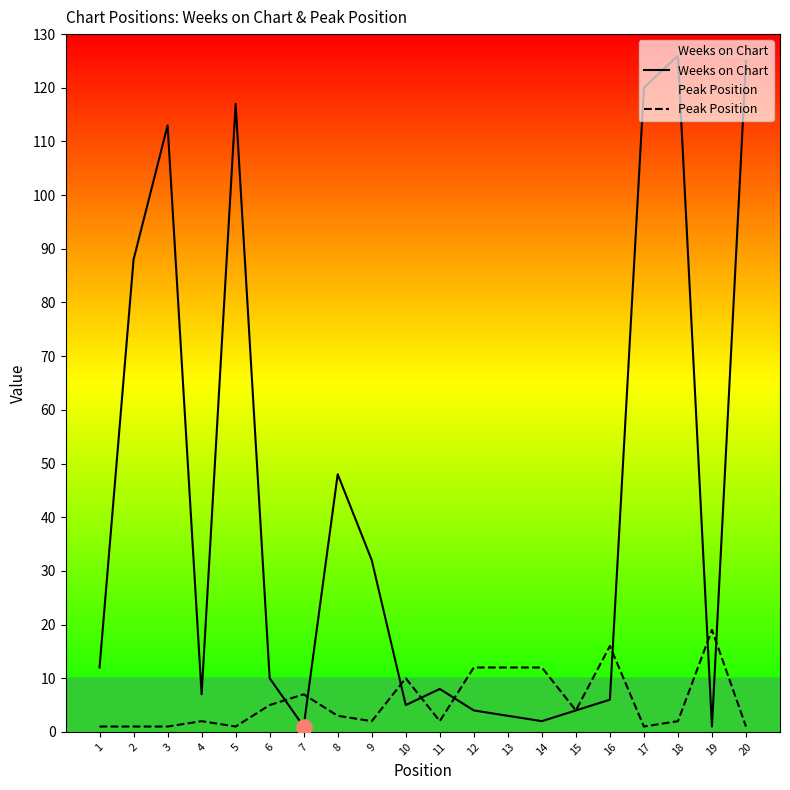

At which category is the sum across all series the highest?

18